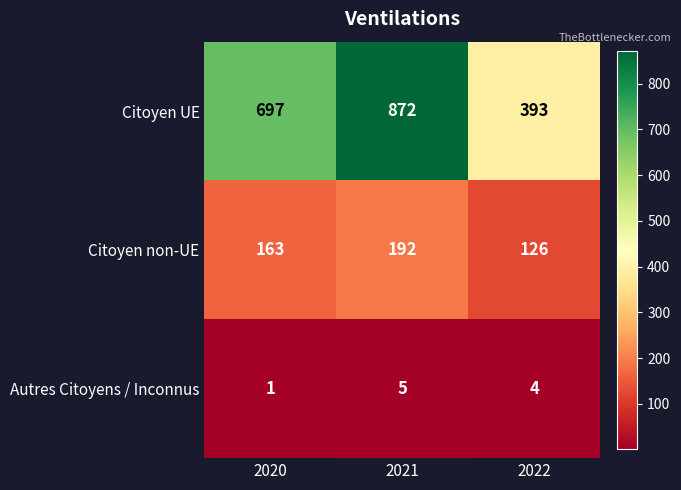

What is the total value across all series at 2022?

523